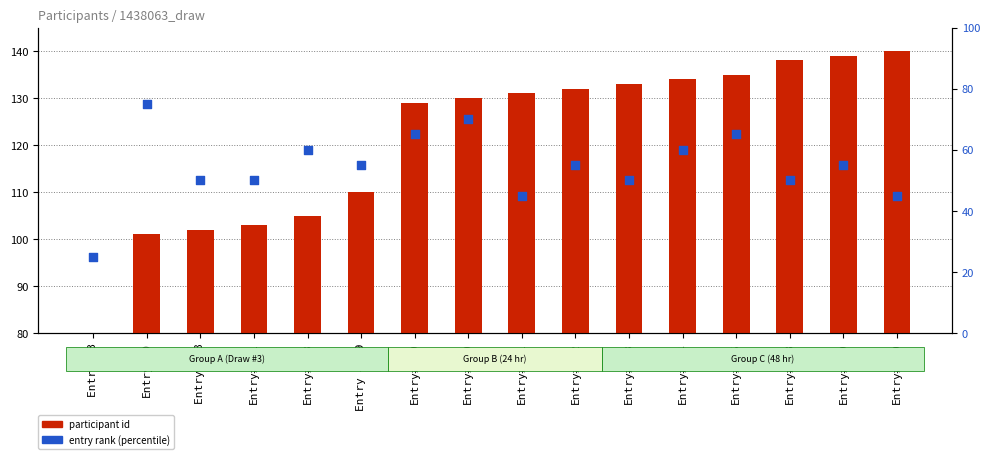

Is the value of participant id at Entry#20 greater than the value of entry rank (percentile) at Entry#130?

Yes